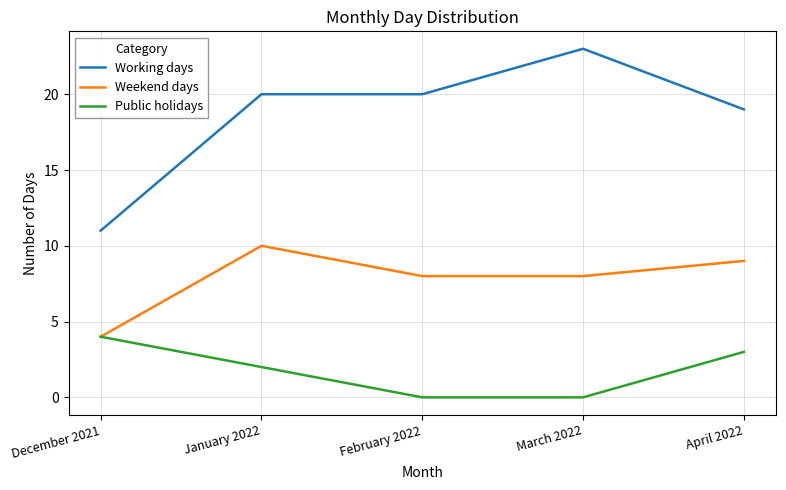

True or false: Public holidays and Working days intersect in this chart.

False